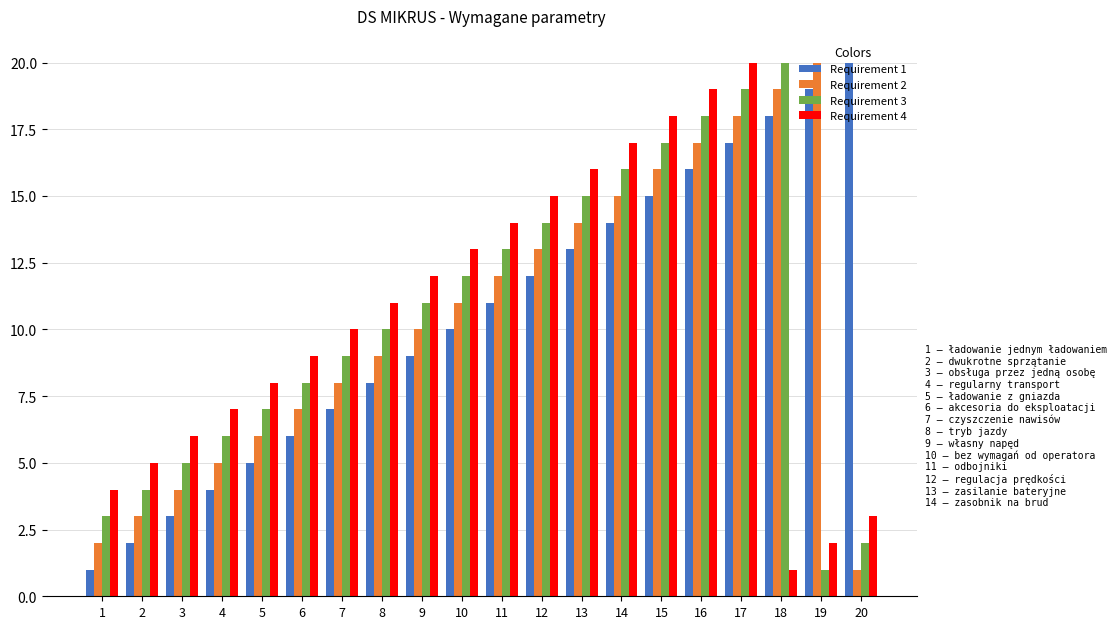

How many data points in Requirement 1 are less than 11?

10